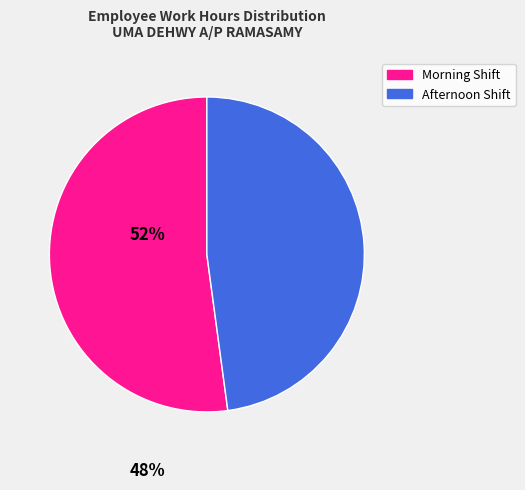

Do Afternoon Shift and Morning Shift together represent more than half of the pie?

Yes